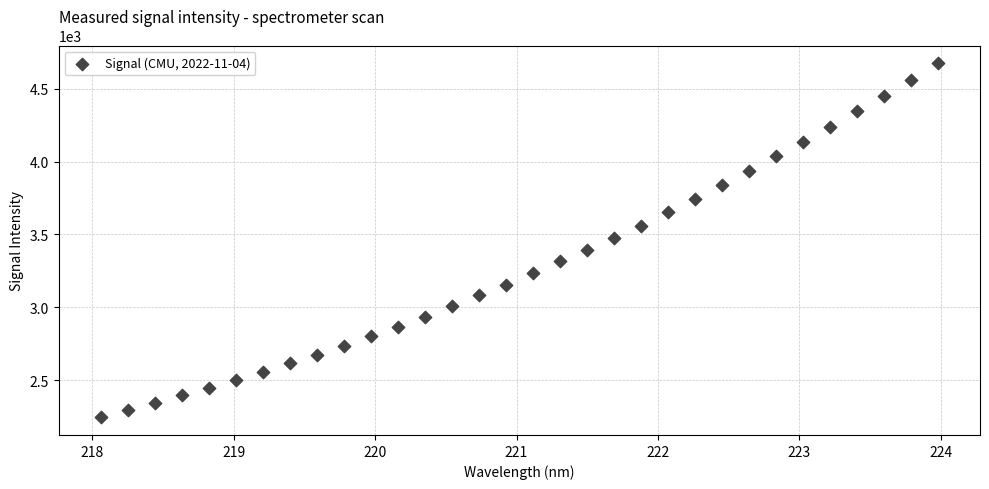

What is the range of Y values (max minus min)?

2429.6